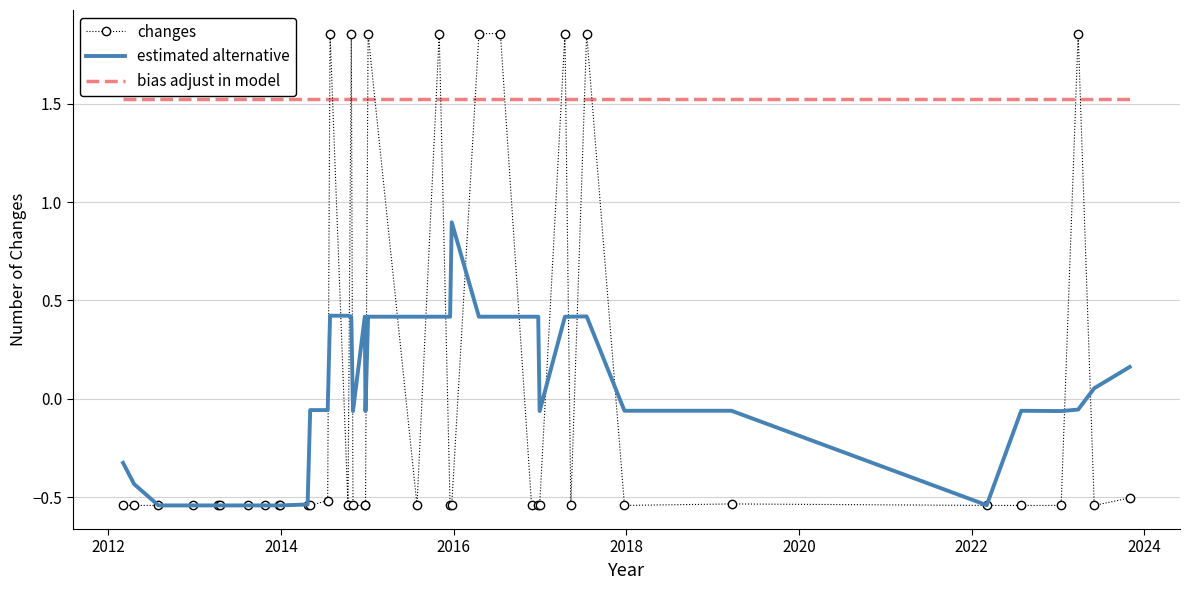

True or false: estimated alternative and bias adjust in model intersect in this chart.

False